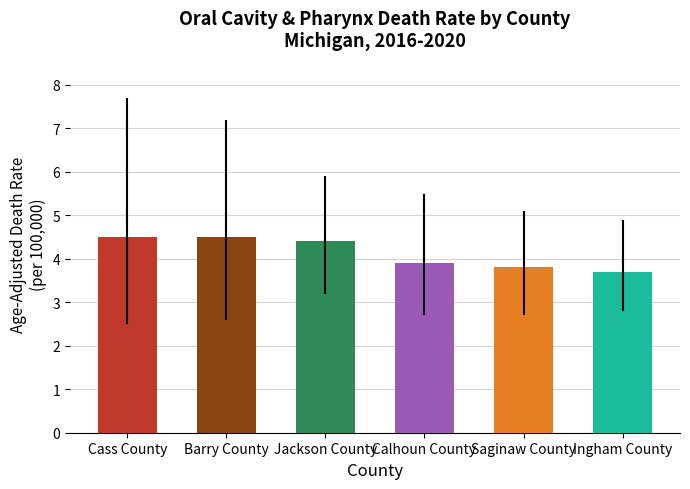

What is the minimum value shown in the chart?

3.7